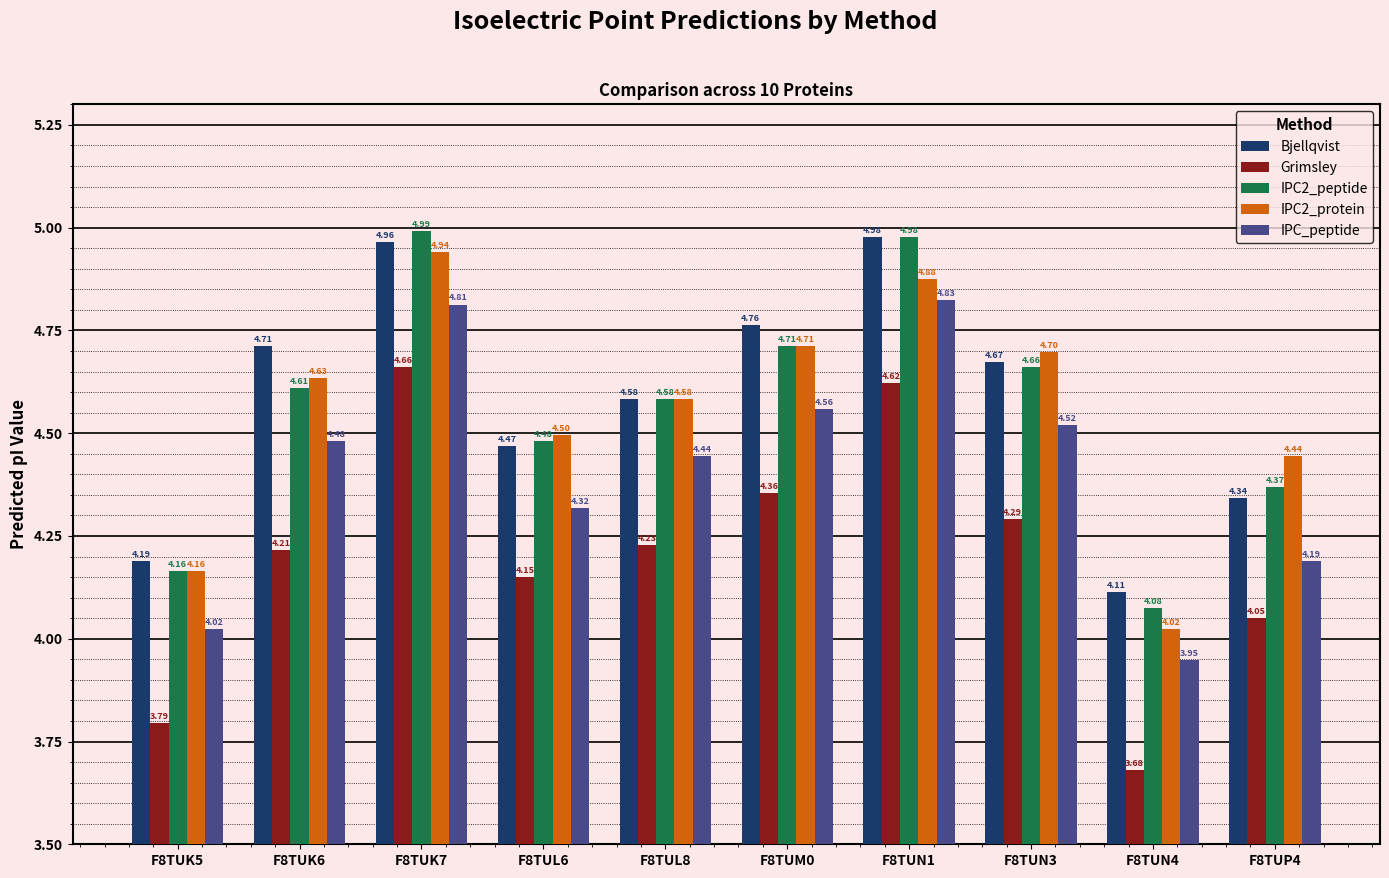

Count the number of data series in this chart.

5